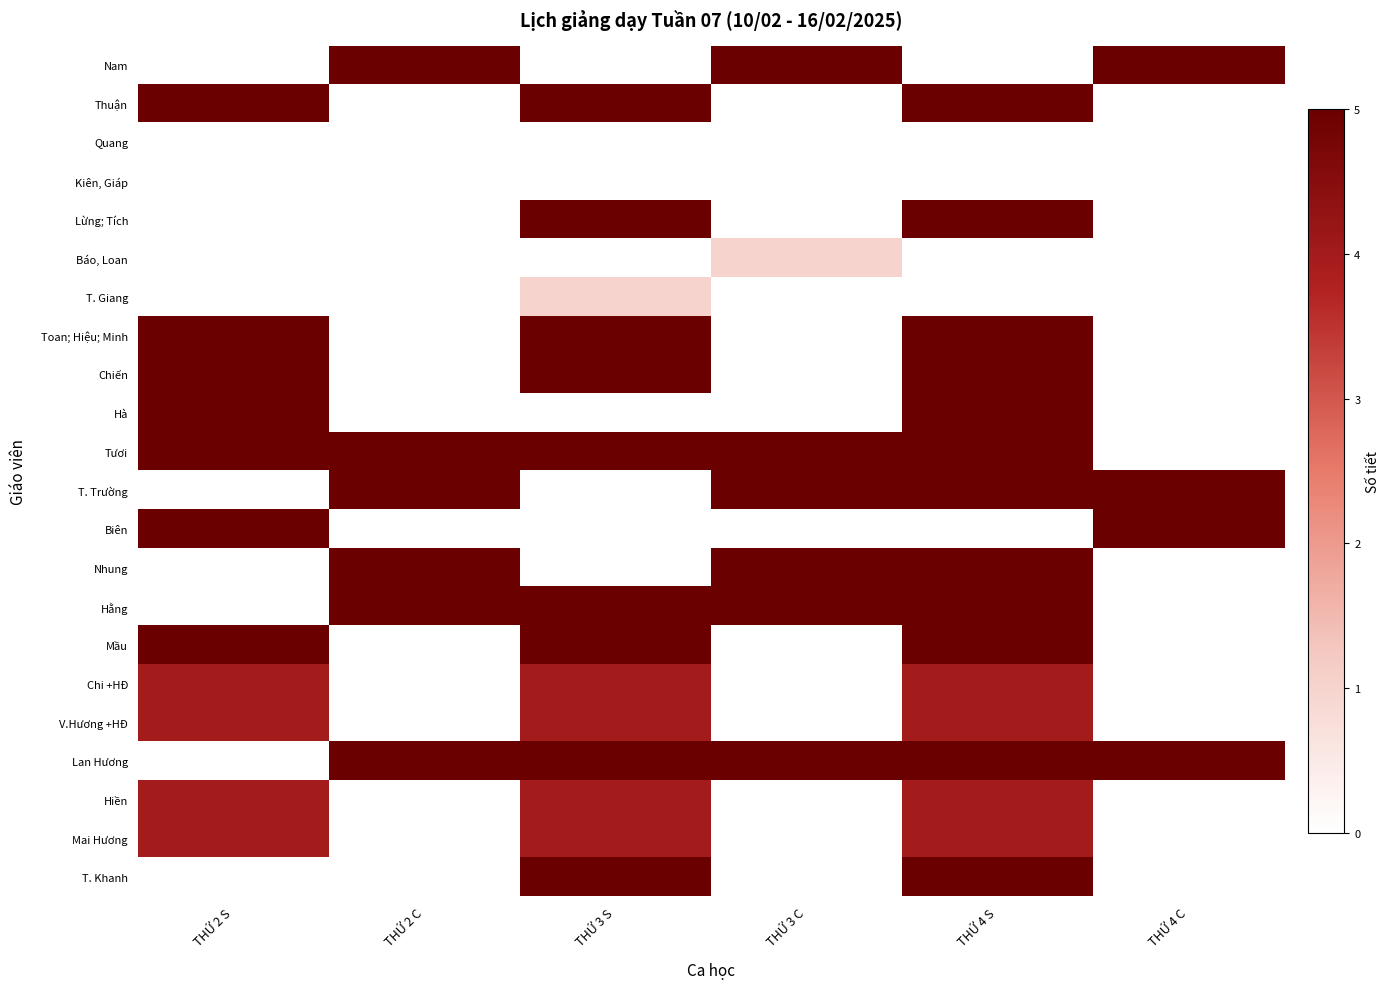

What is the difference between the highest and lowest values at THỨ 4 S?

5